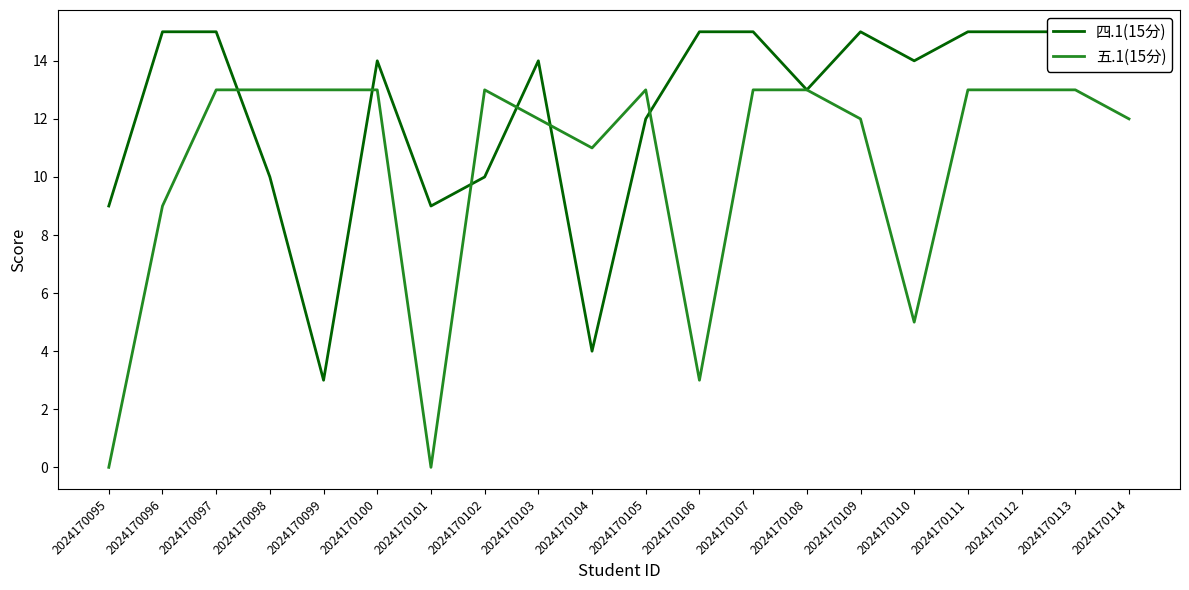

What is the sum of the 五.1(15分) values at 2024170102 and 2024170109?

25